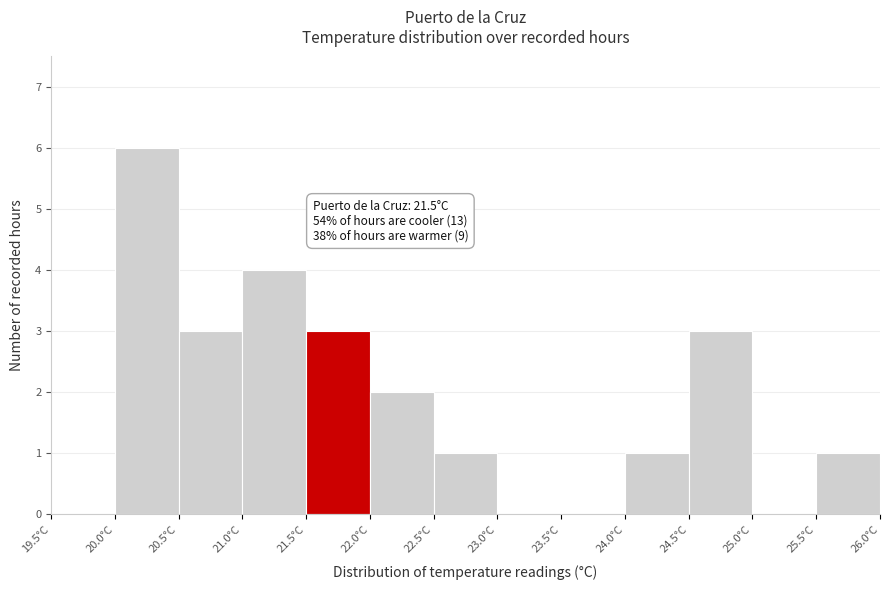

Over which range of the x-axis is the bar tallest?

20.0 to 20.5